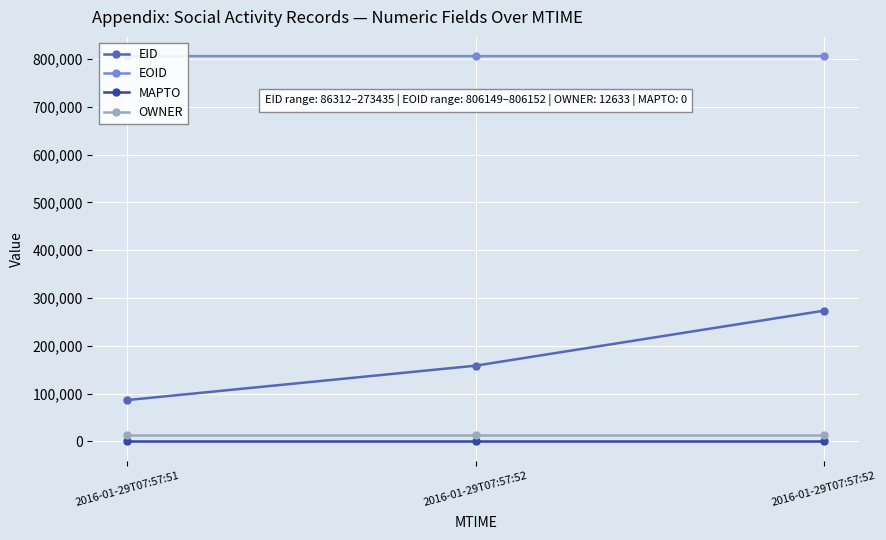

What are all the series names shown in the legend?

EID, EOID, MAPTO, OWNER